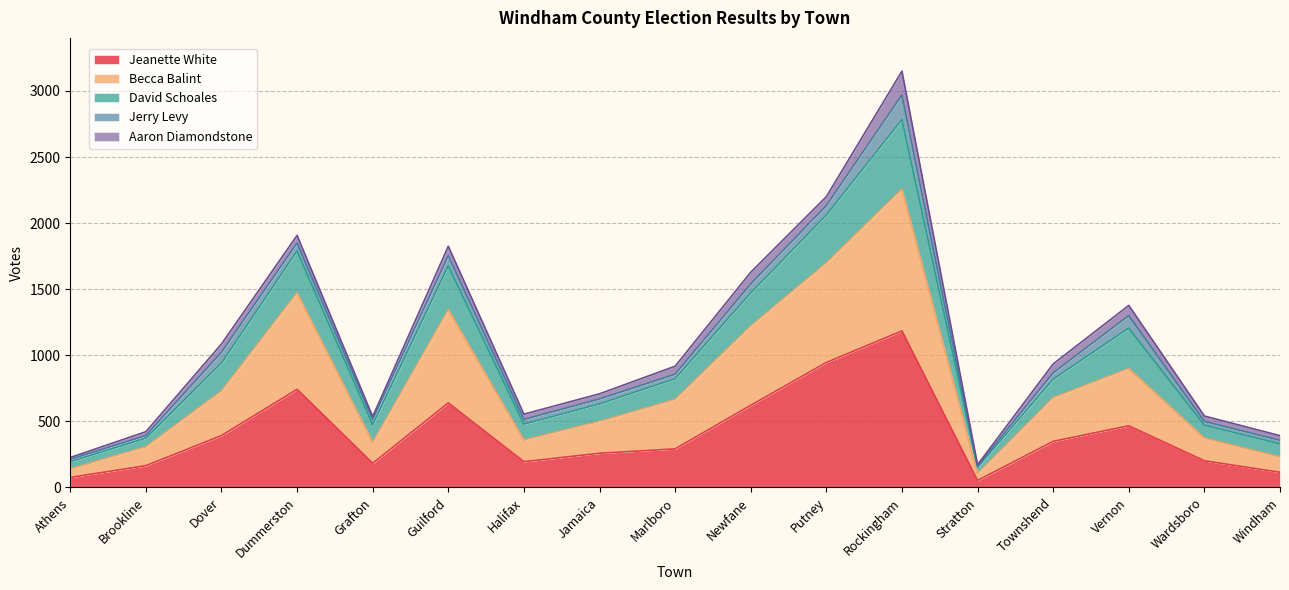

Is it true that Jeanette White equals 306 at Grafton?

False